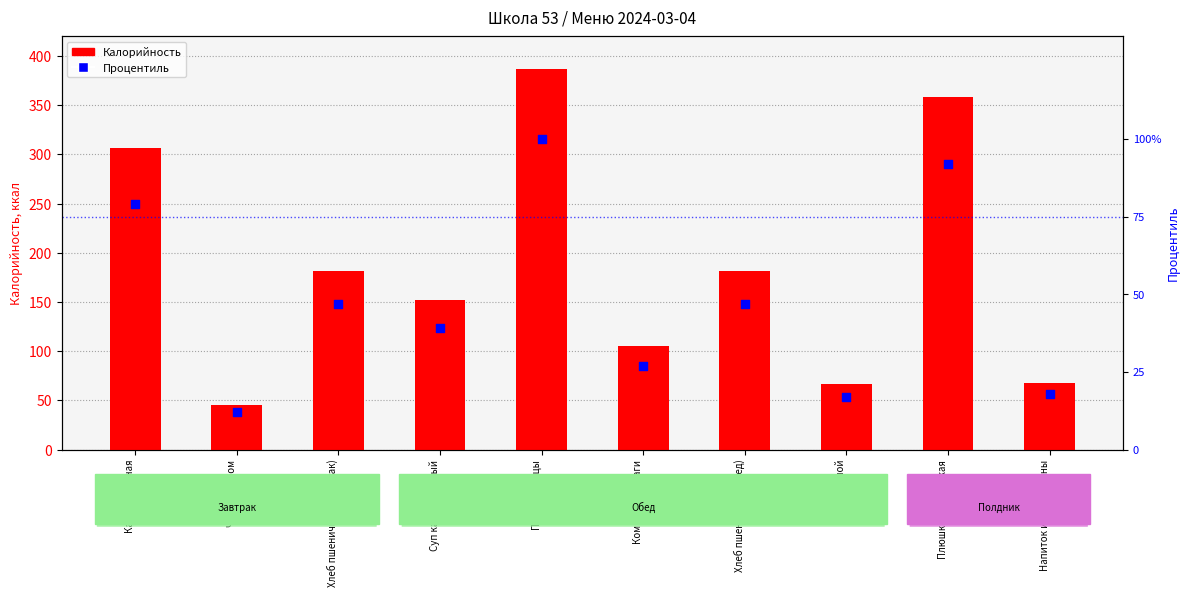

Which series has the largest total across all categories?

Калорийность